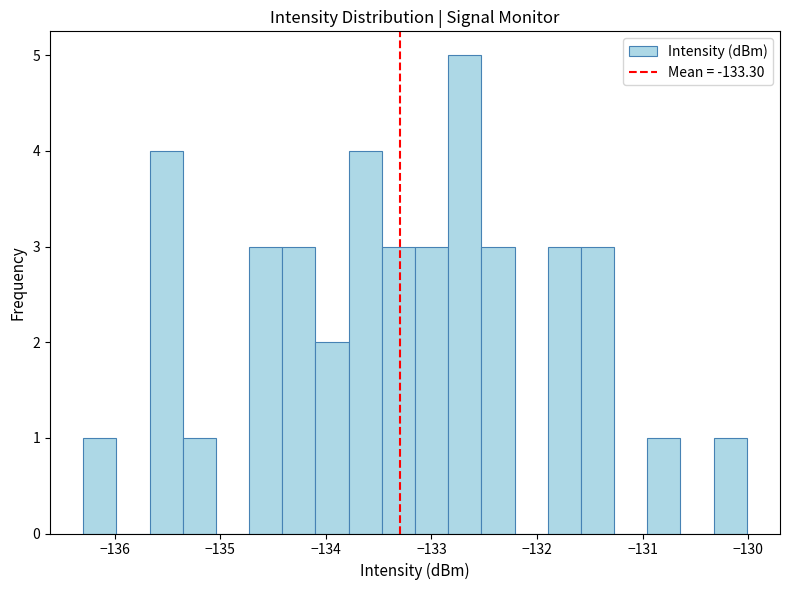

Around what value on the x-axis is the tallest bar? Give the approximate position of its centre, as read against the axis.

-132.7